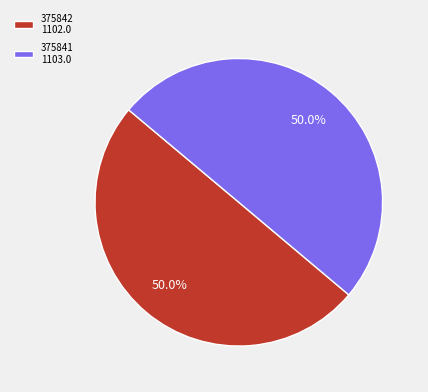

Approximately how many times larger is the value at 375842 1102.0 compared to 375841 1103.0?

1.0